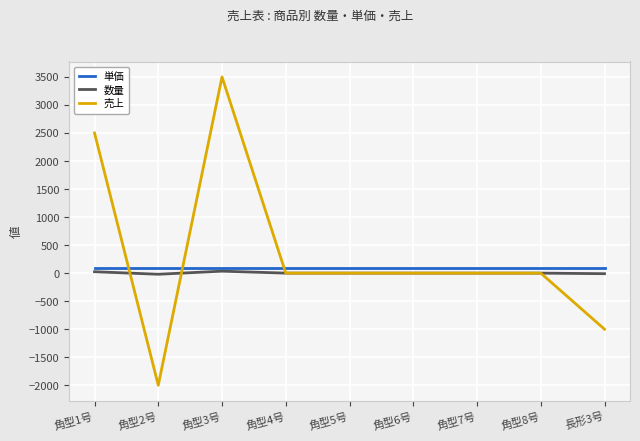

How many intersections are there between 単価 and 売上?

3